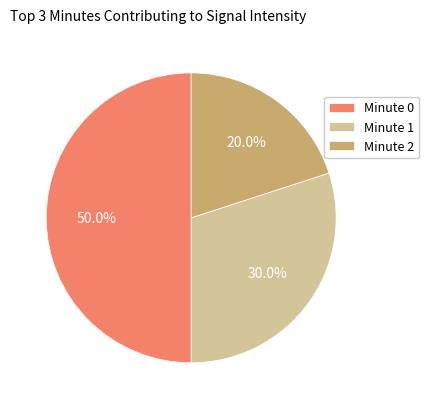

Is Minute 2 the majority of the pie?

No